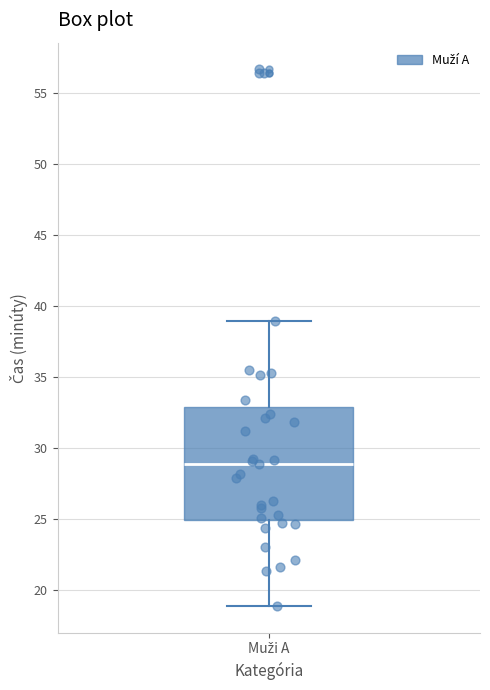

Read this box plot against the y-axis: the position of the median line, the range covered by the box, and the ends of both whiskers. The values are not printed on the chart, so give them approximately, as read against the axis.

median 29, box 25 to 33, whiskers 19 to 39